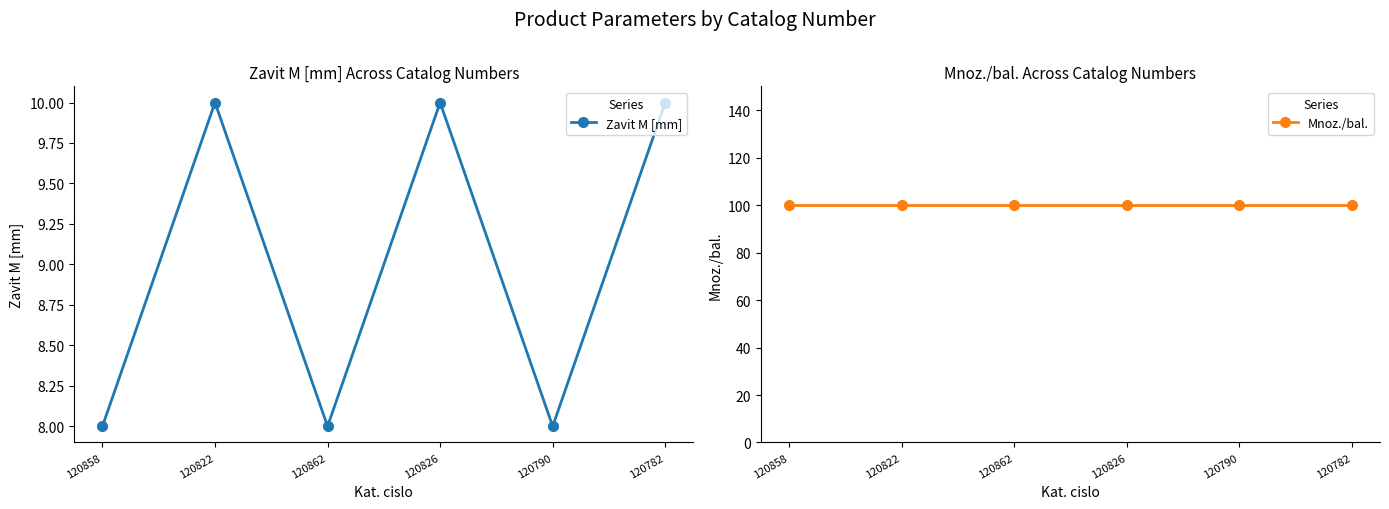

True or false: Zavit M [mm] and Mnoz./bal. intersect in this chart.

False